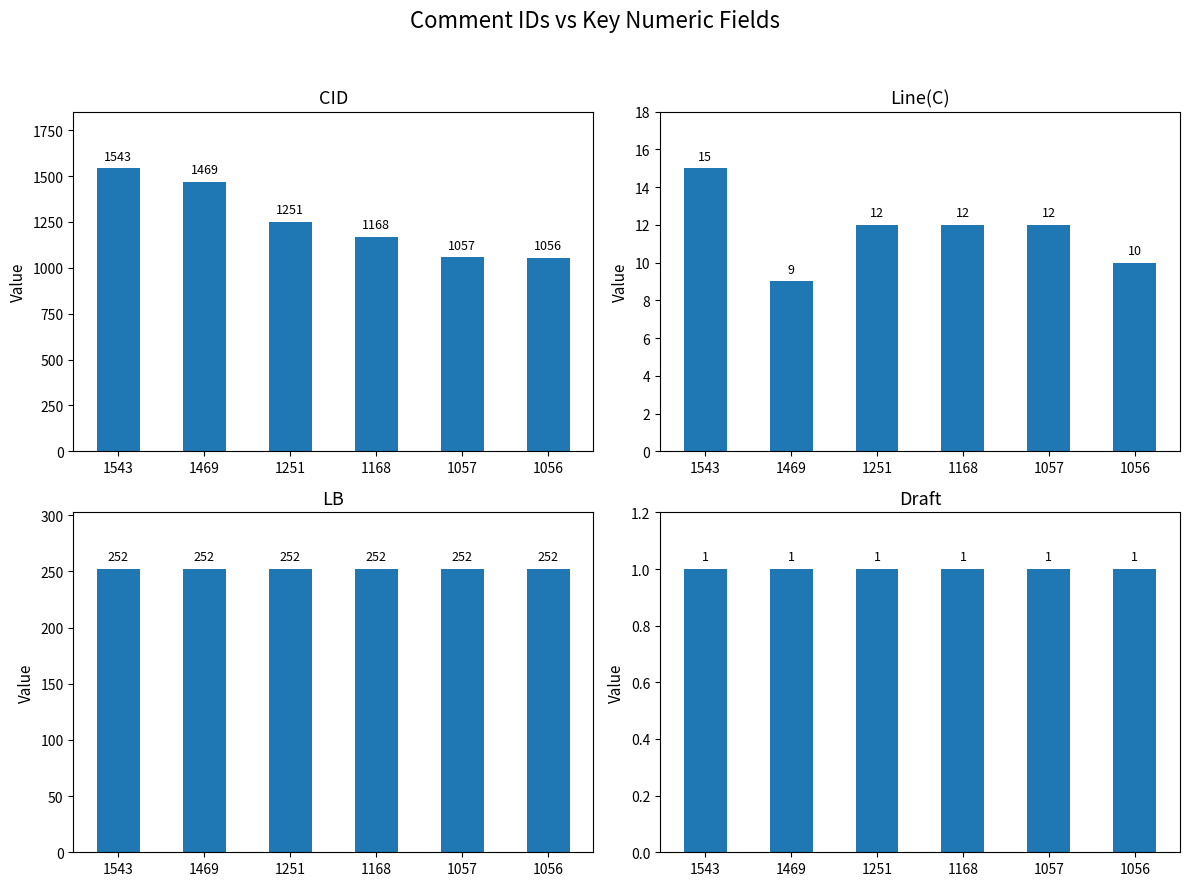

Are the bars horizontal?

No